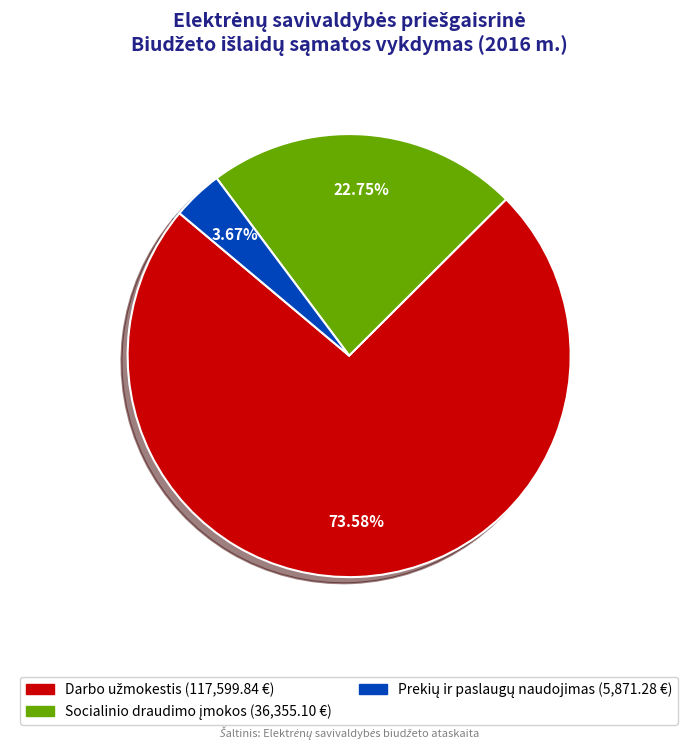

Is there any slice that represents more than half of the pie?

Yes